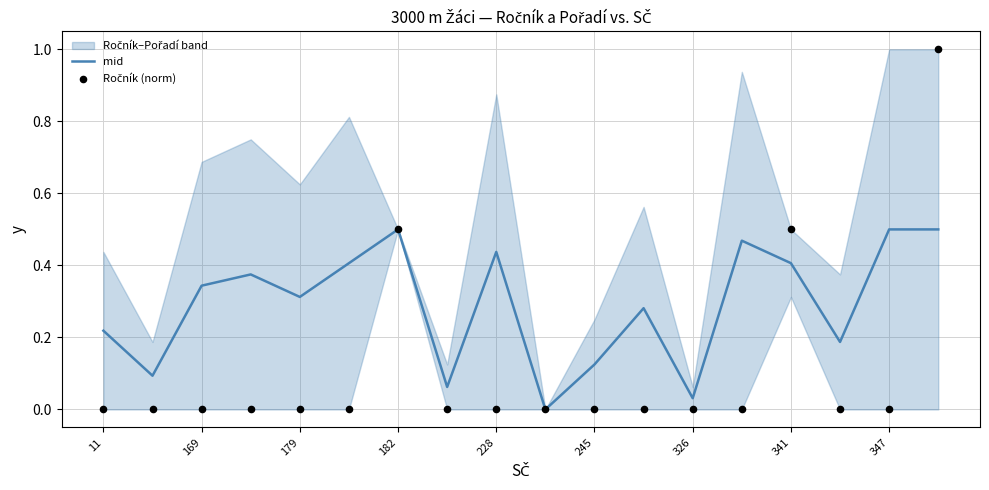

Which series has the widest spread of Y values?

Ročník (norm)